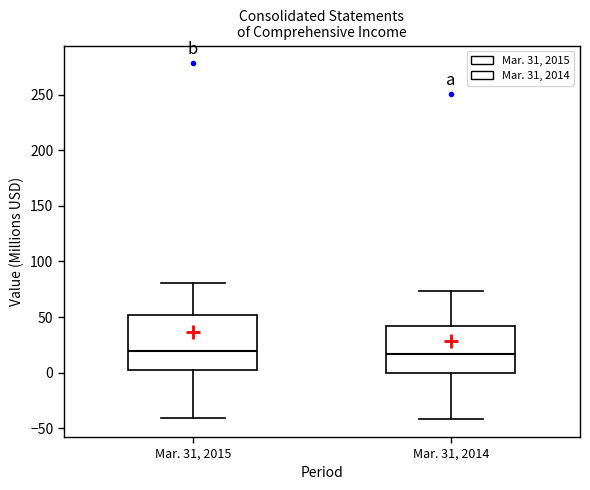

Reading left to right, read every box against the y-axis: the position of its median line, the range the box covers, and the ends of its whiskers. The values are not printed on the chart, so give them approximately, as read against the axis.

Mar. 31, 2015: median 20, box 0 to 50, whiskers -40 to 80
Mar. 31, 2014: median 15, box 0 to 40, whiskers -40 to 75